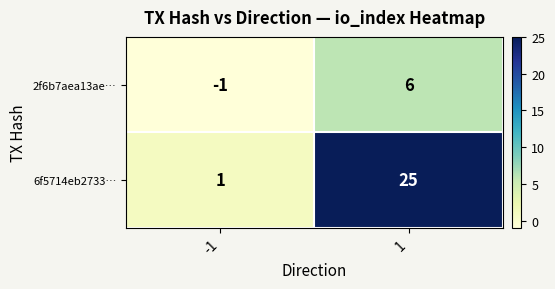

Reading left to right, list all the values displayed in this chart.

2f6b7aea13ae…: -1	6
6f5714eb2733…: 1	25